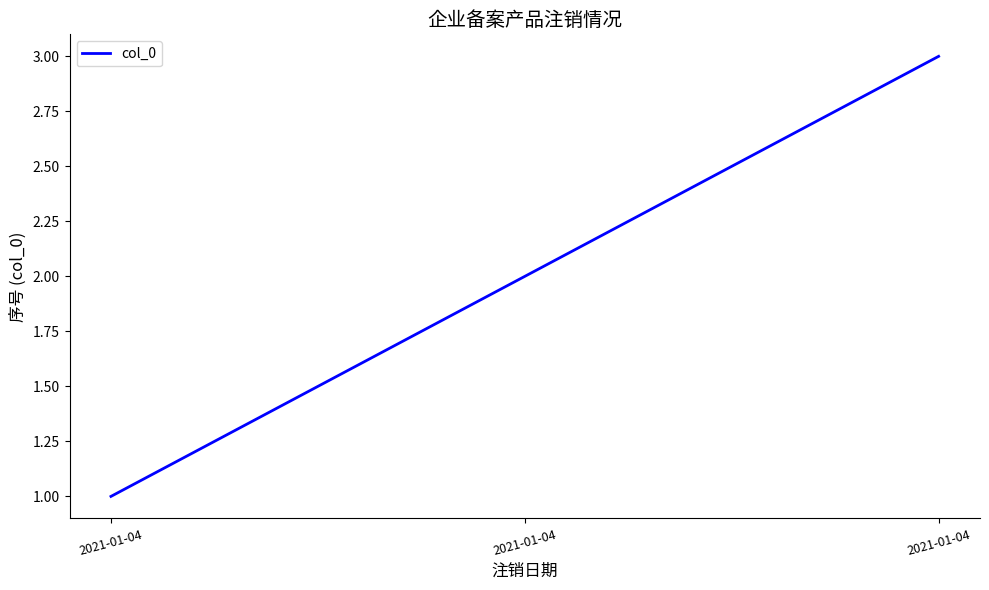

List the labels in order of value, largest first.

2021-01-04, 2021-01-04, 2021-01-04